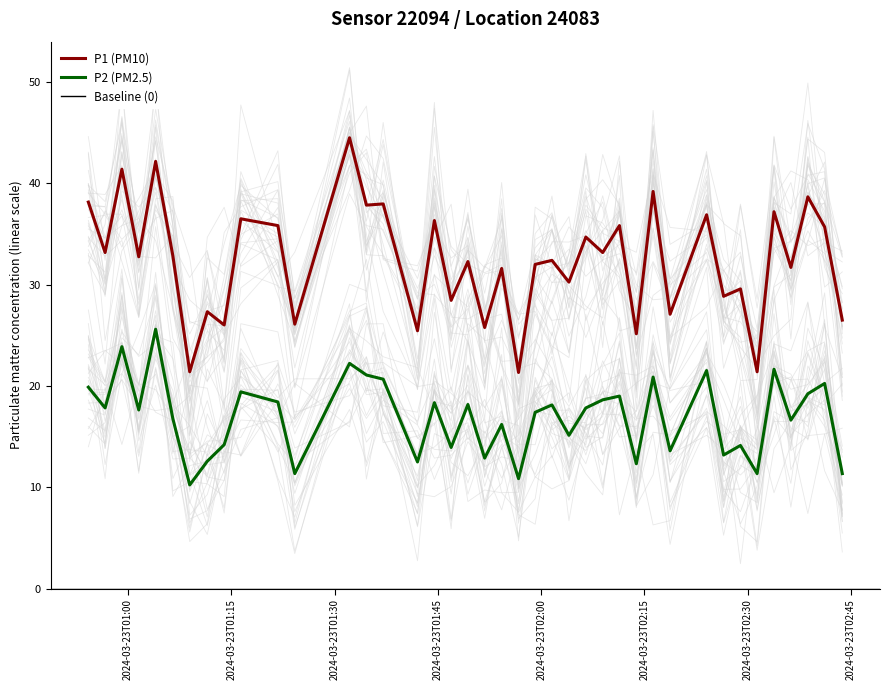

True or false: P2 (PM2.5) and P1 (PM10) intersect in this chart.

False